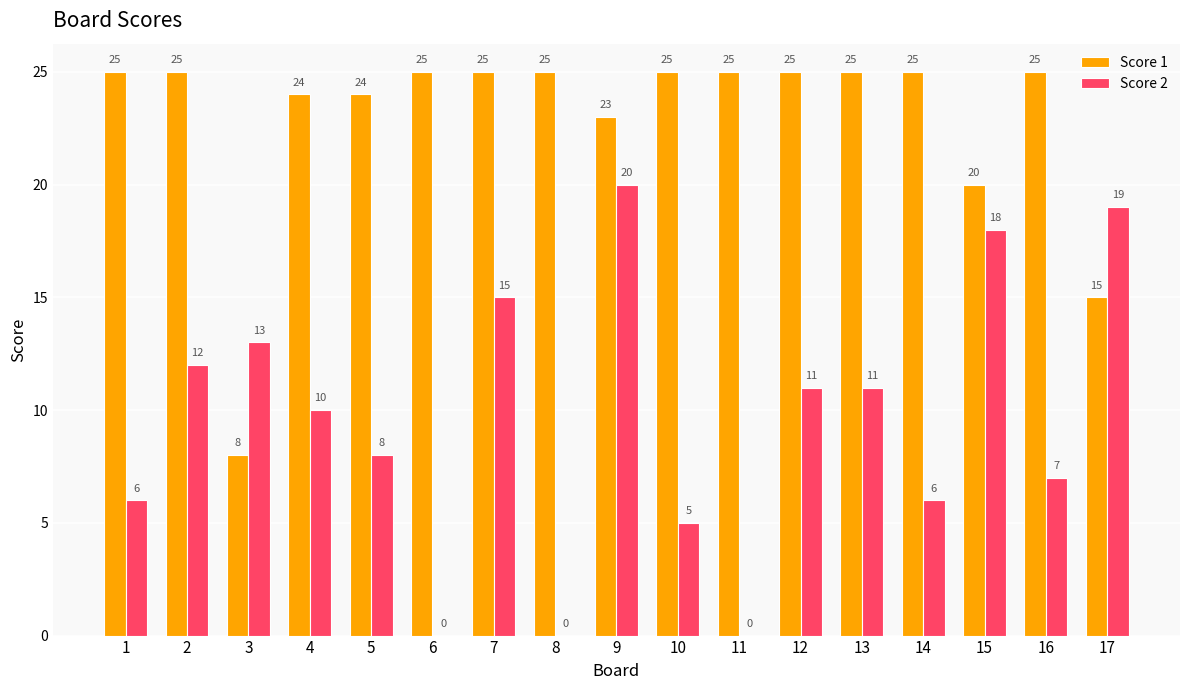

Are the bars horizontal?

No